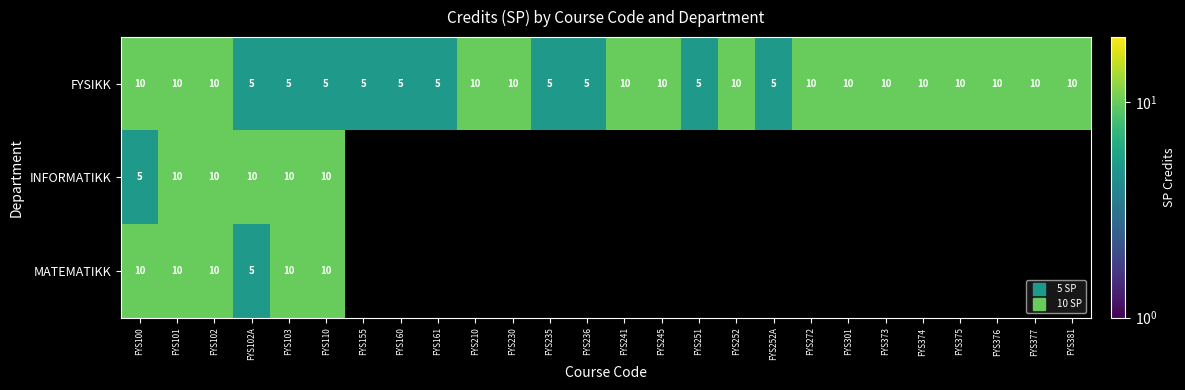

What is the lowest value of the MATEMATIKK series?

5.0